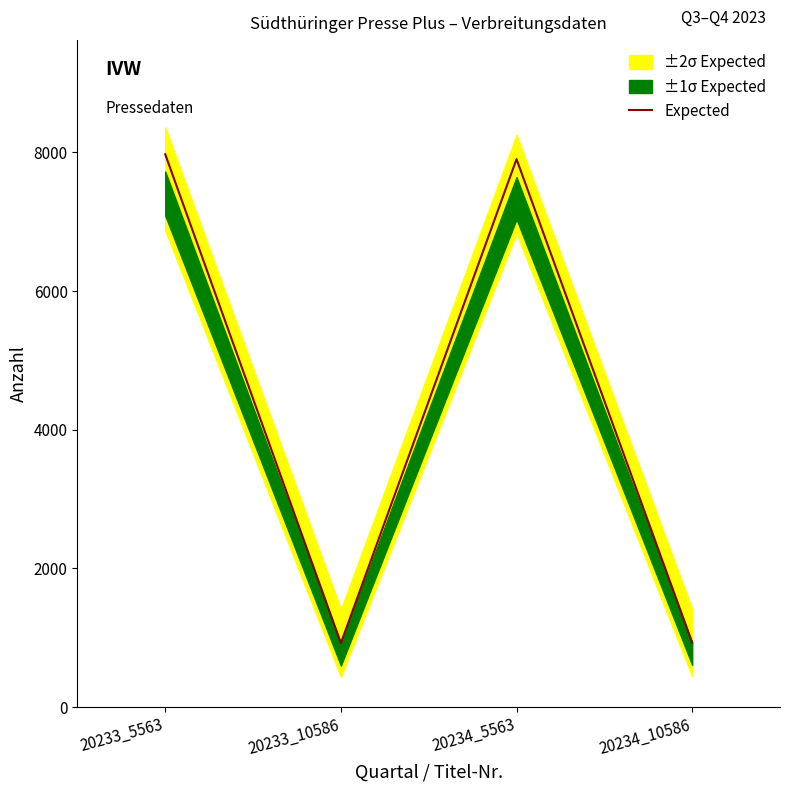

True or false: the data shows 551 at 20234_10586.

False